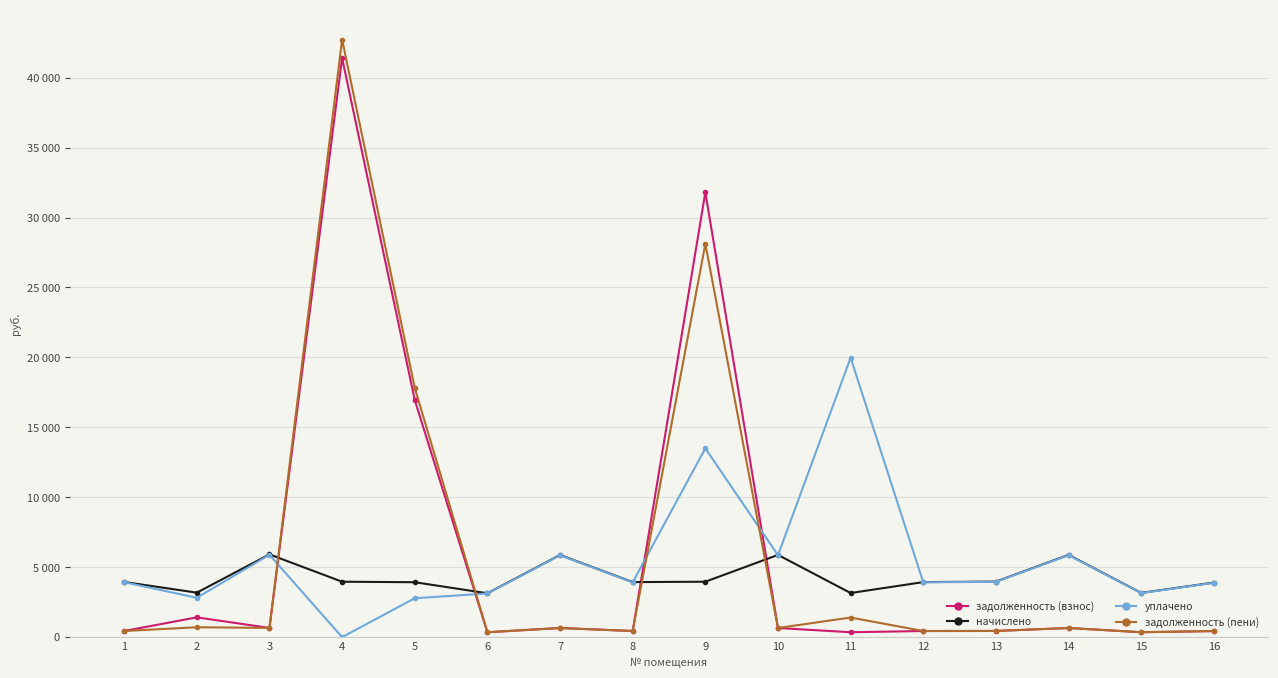

Read the начислено value at 11.

3153.5